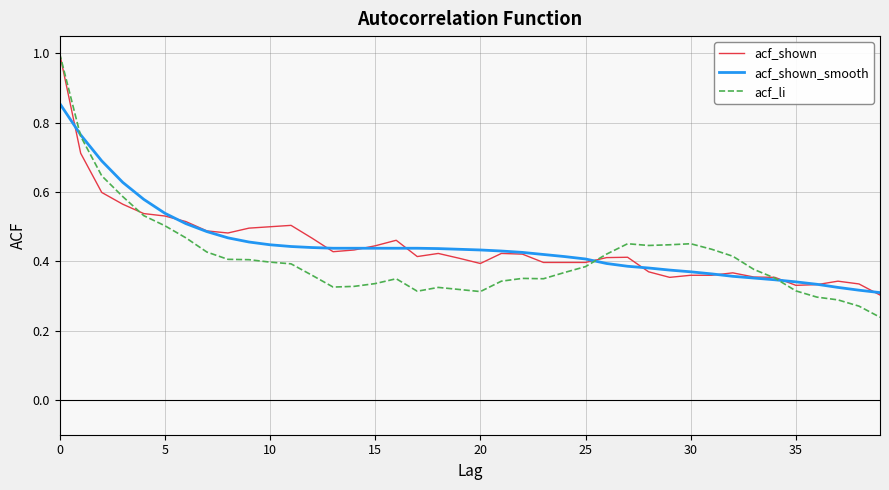

Which series has the largest range (max minus min)?

acf_li